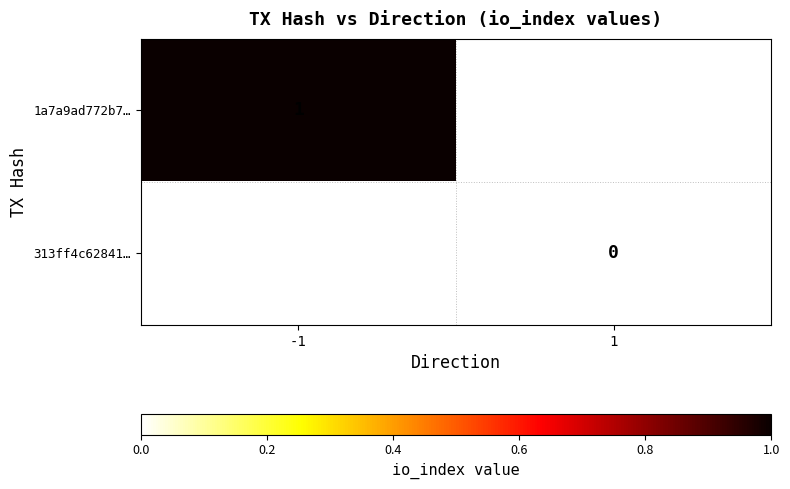

At how many categories does at least one series exceed 0?

1